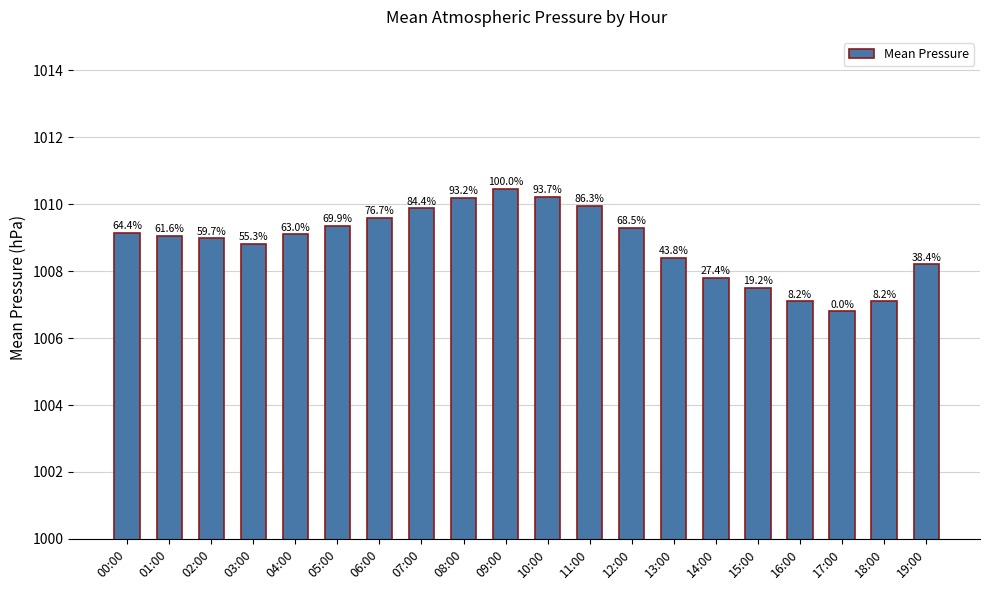

At which category does the chart reach its peak across all series?

09:00